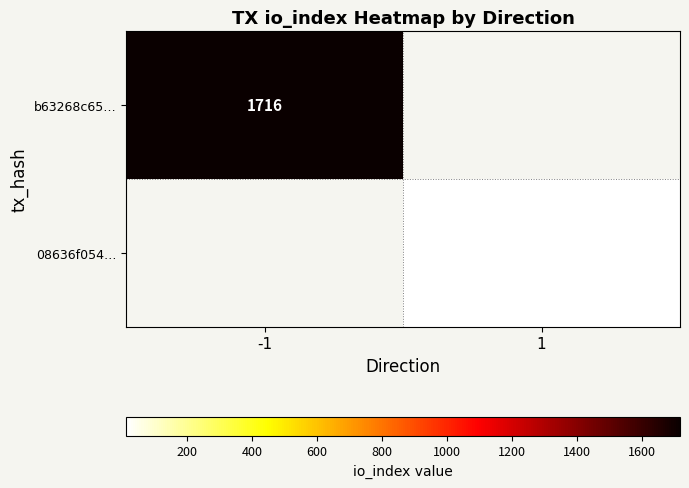

Is it true that b63268c65… equals 1134 at -1?

False